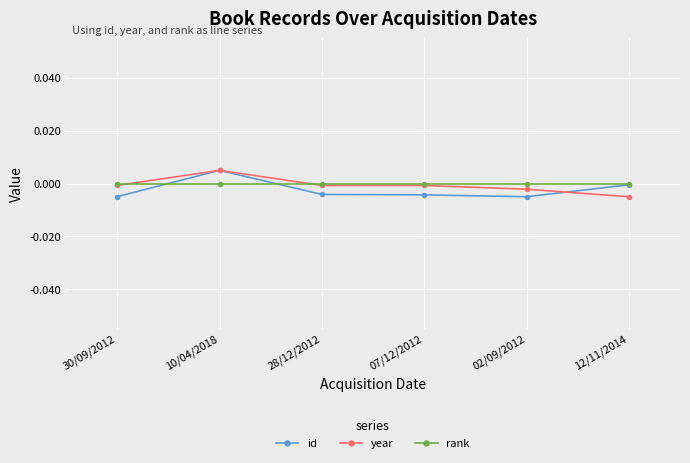

Is it true that year equals 0.0 at 10/04/2018?

True